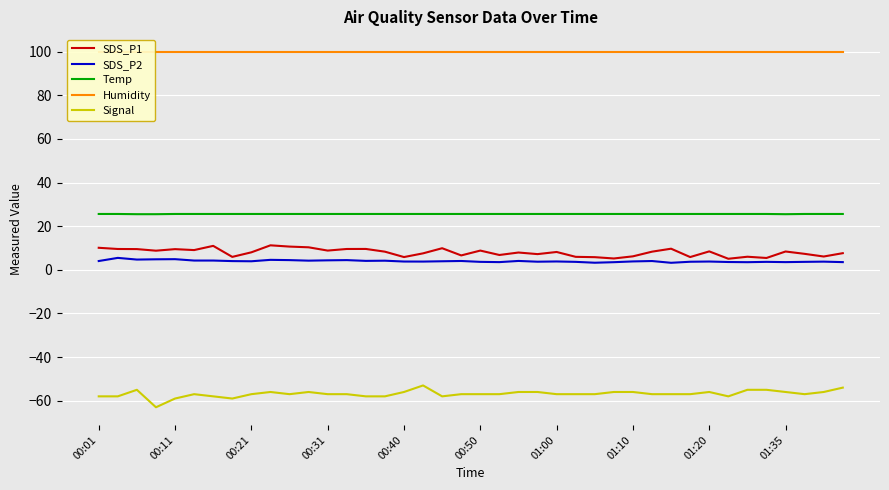

Which series has the widest spread of values?

Signal